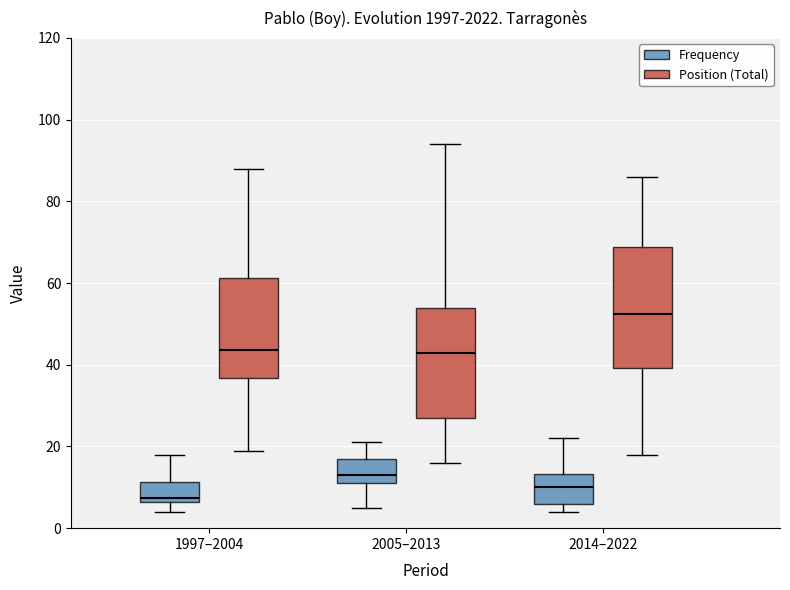

Where does the upper whisker of the box for 1997–2004 (Frequency) end on the y-axis? The values are not printed on the chart, so give them approximately, as read against the axis.

18